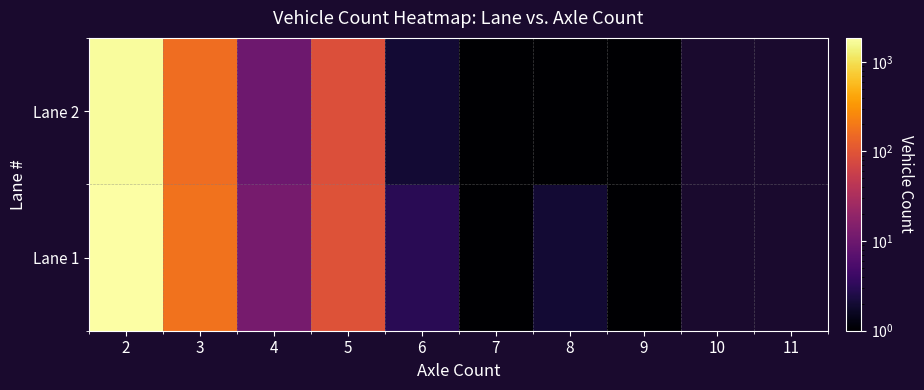

Which category has the highest value across all series?

2